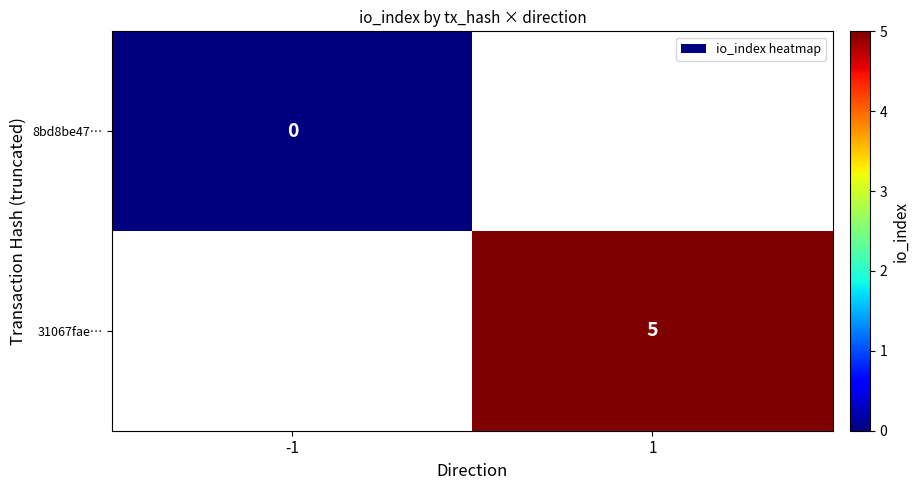

Is the value of 8bd8be47… at -1 greater than the value of 31067fae… at 1?

No